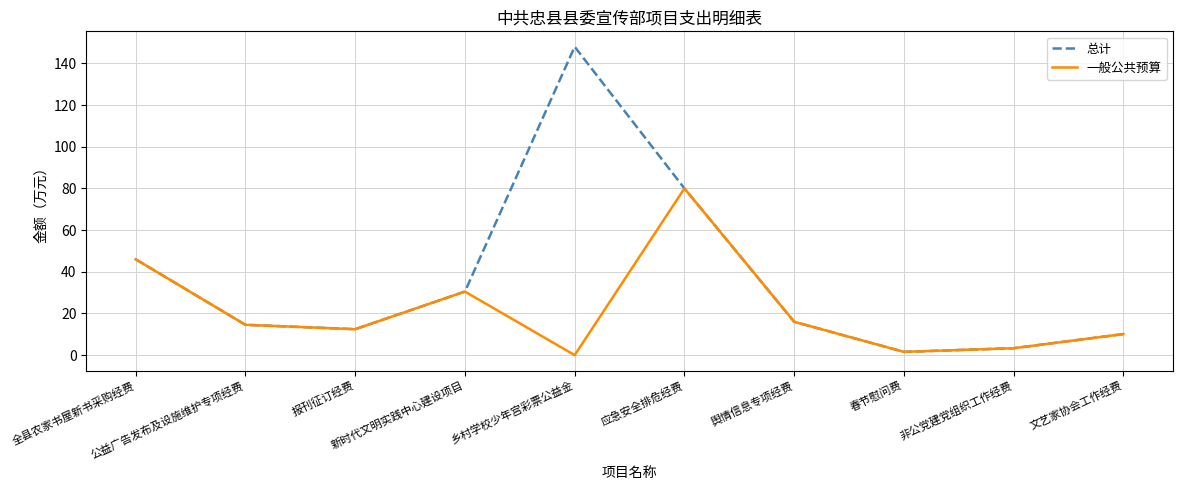

What is the maximum value shown in the chart?

148.0